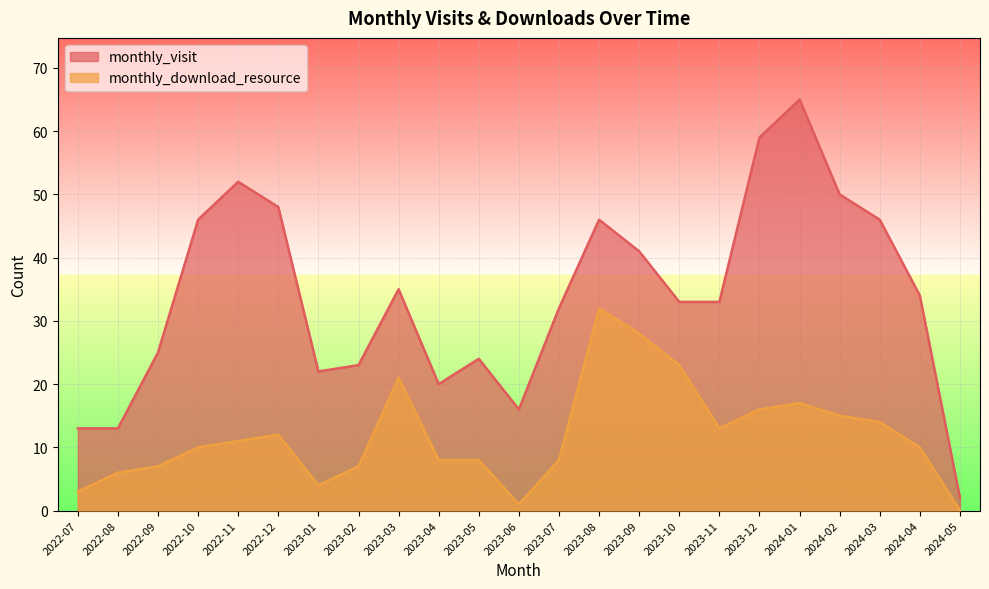

Reading left to right, what are all the values shown in this chart?

monthly_visit: 13	13	25	46	52	48	22	23	35	20	24	16	32	46	41	33	33	59	65	50	46	34	2
monthly_download_resource: 3	6	7	10	11	12	4	7	21	8	8	1	8	32	28	23	13	16	17	15	14	10	0